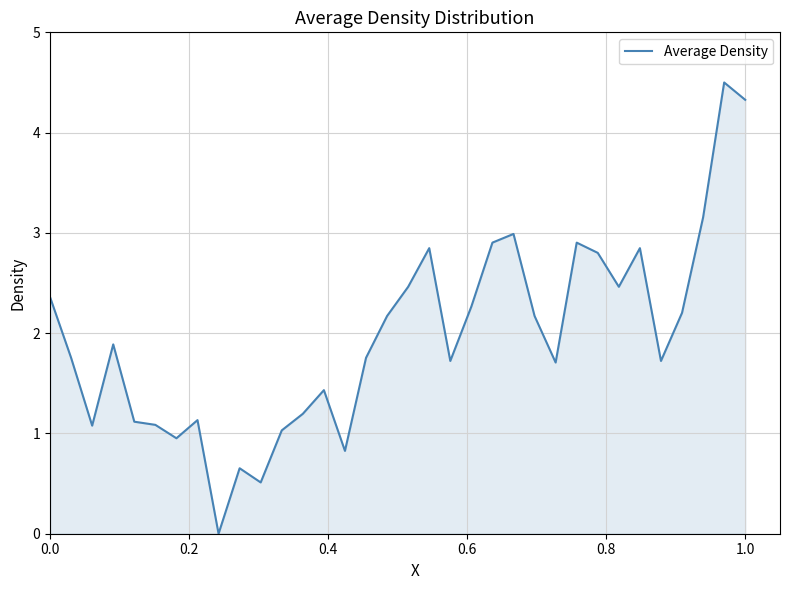

What is the difference between the maximum and minimum values?

4.5